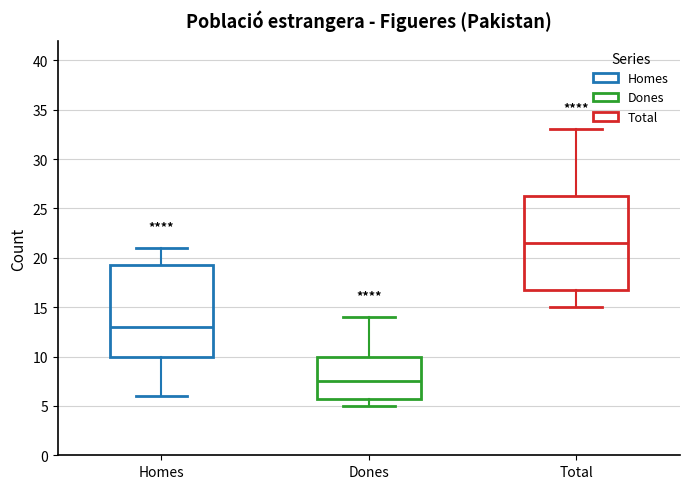

Reading left to right, transcribe this box plot: for each box, give where its median line is, the range the box spans, and where its two whiskers end, as read against the y-axis. The values are not printed on the chart, so give them approximately, as read against the axis.

Homes: median 13.0, box 10.0 to 19.5, whiskers 6.0 to 21.0
Dones: median 7.5, box 6.0 to 10.0, whiskers 5.0 to 14.0
Total: median 21.5, box 17.0 to 26.5, whiskers 15.0 to 33.0